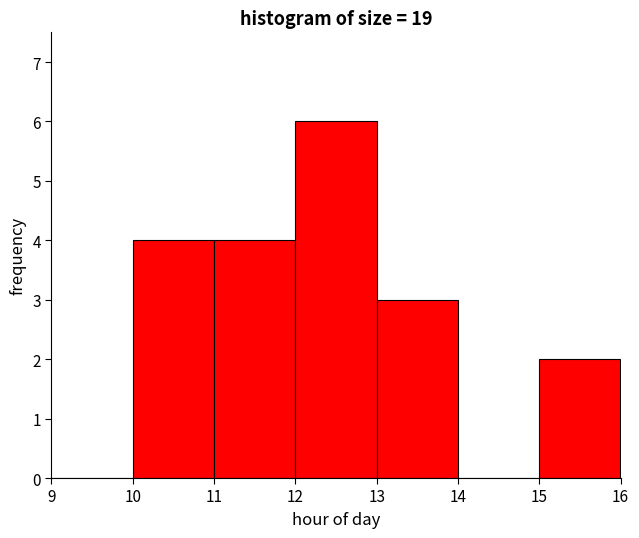

Reading left to right, transcribe this chart: for each bar, give the range it covers on the x-axis and its height. The values are not printed on the chart, so give them approximately, as read against the axis.

9 to 10: 0
10 to 11: 4
11 to 12: 4
12 to 13: 6
13 to 14: 3
14 to 15: 0
15 to 16: 2